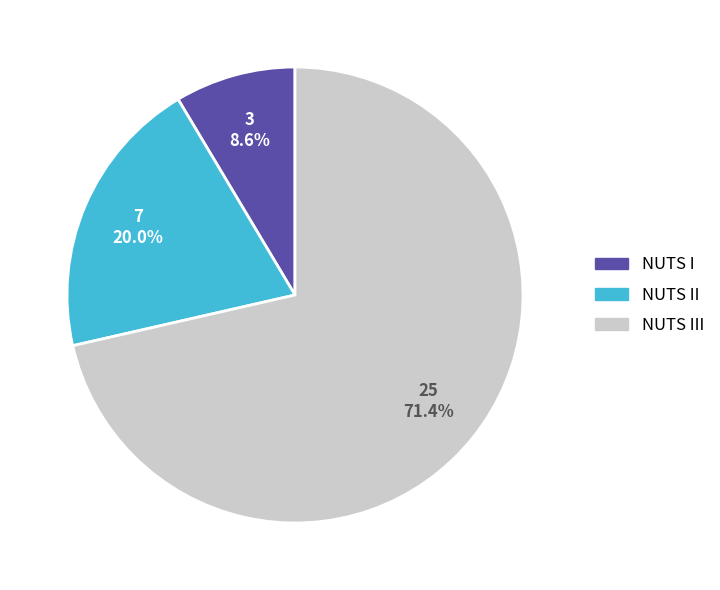

Does any single category account for the majority?

Yes